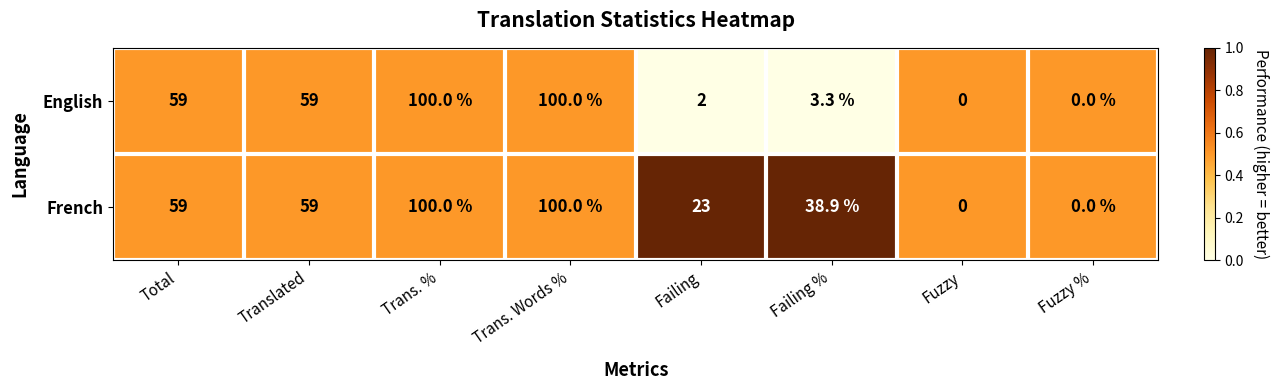

What is the greatest value displayed?

100.0